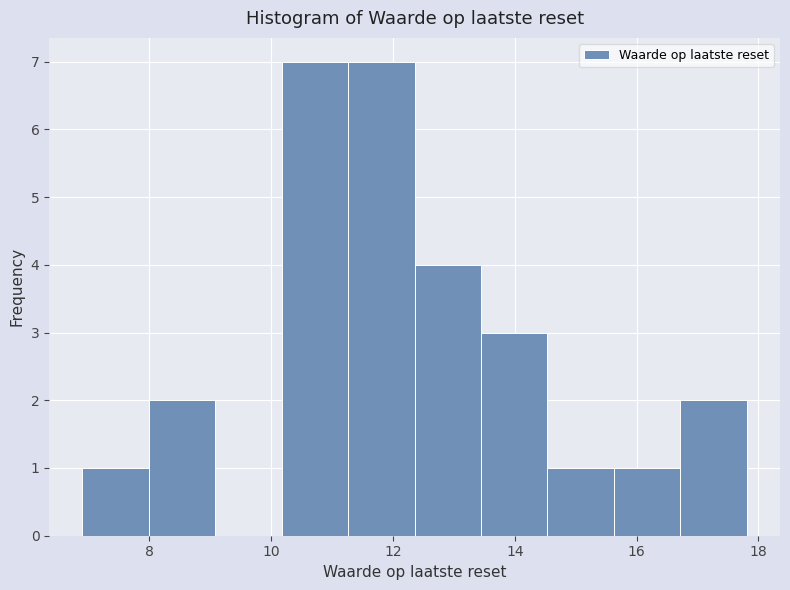

Reading left to right, transcribe this chart: for each bar, give the range it covers on the x-axis and its height. Neither the bar edges nor the heights are printed on the chart, so give them approximately, as read against the axes.

7.0 to 8.0: 1
8.0 to 9.0: 2
9.0 to 10.2: 0
10.2 to 11.2: 7
11.2 to 12.4: 7
12.4 to 13.4: 4
13.4 to 14.6: 3
14.6 to 15.6: 1
15.6 to 16.8: 1
16.8 to 17.8: 2